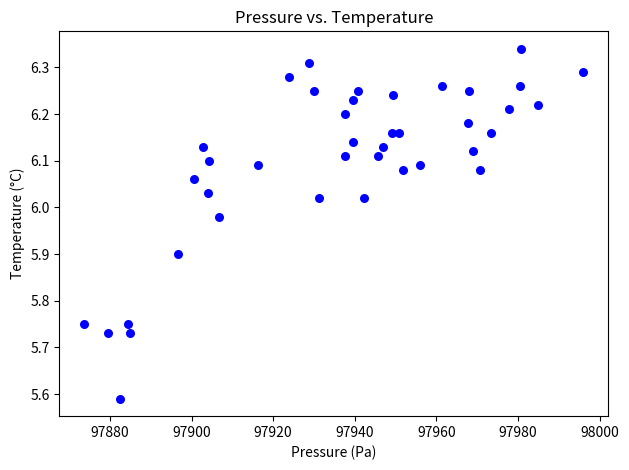

What is the range of X values (max minus min)?

122.2